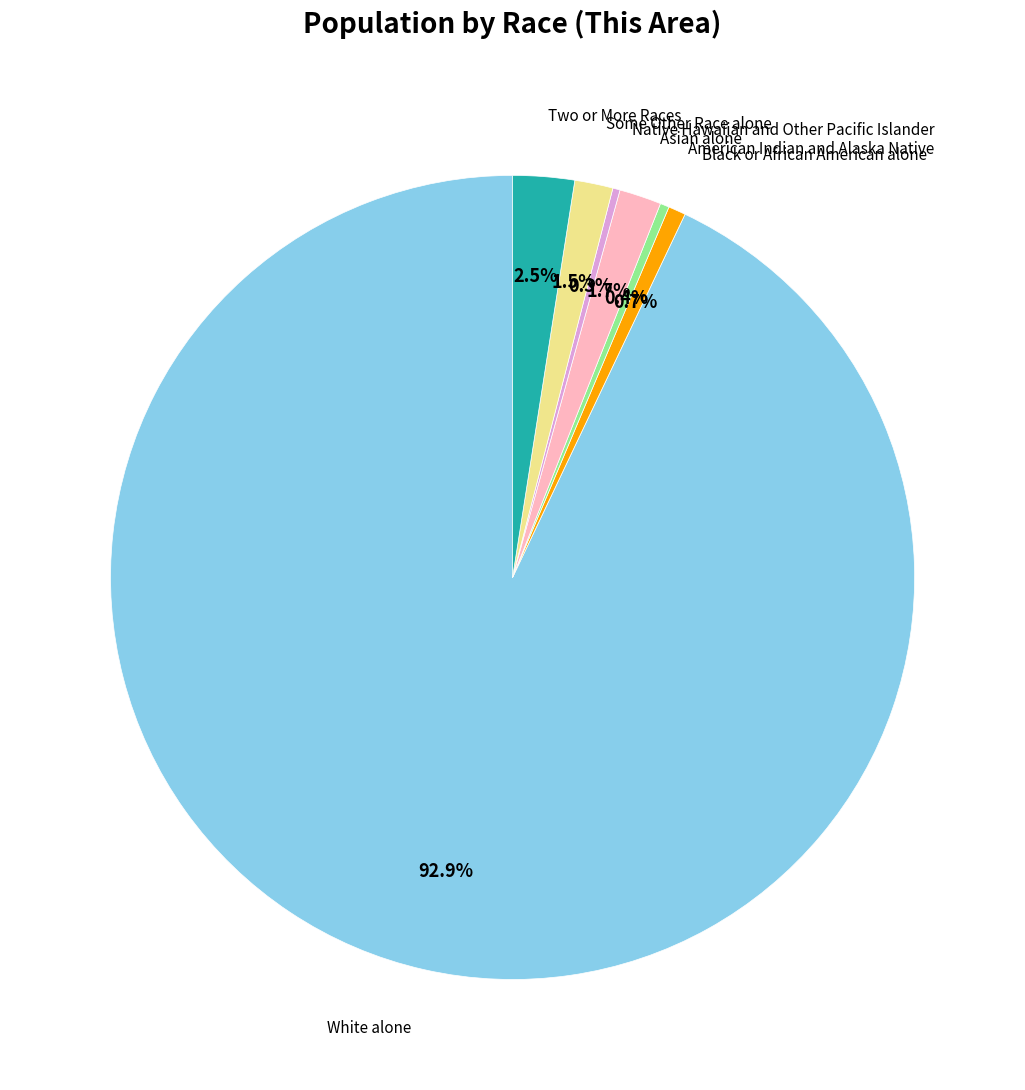

To the nearest percent, what is the difference between the Some Other Race alone and Two or More Races slice percentages?

1%